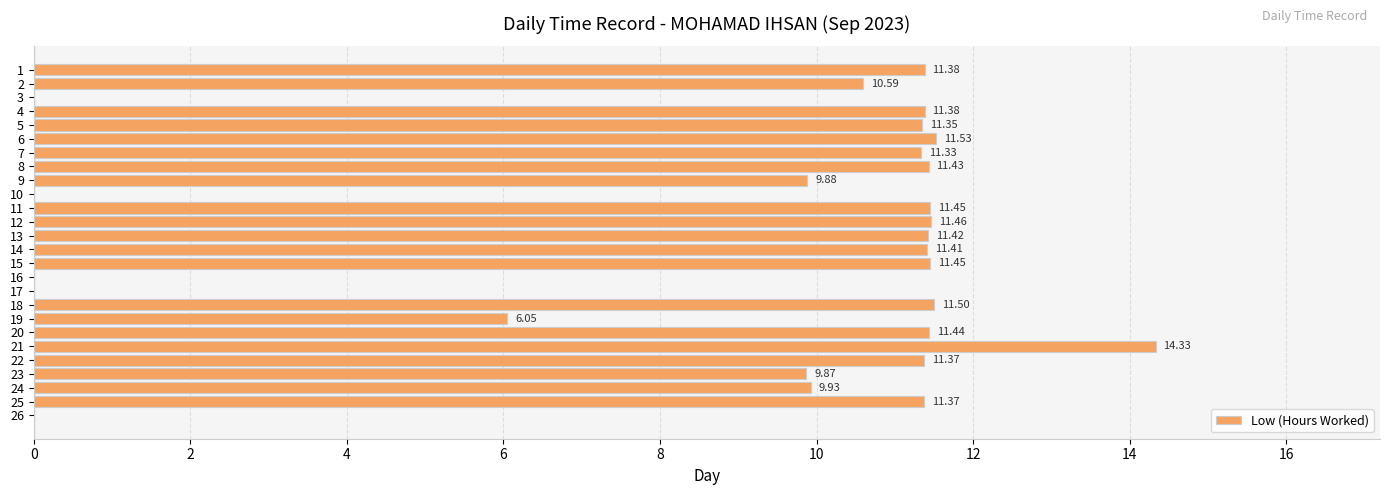

What is the greatest value displayed?

14.3